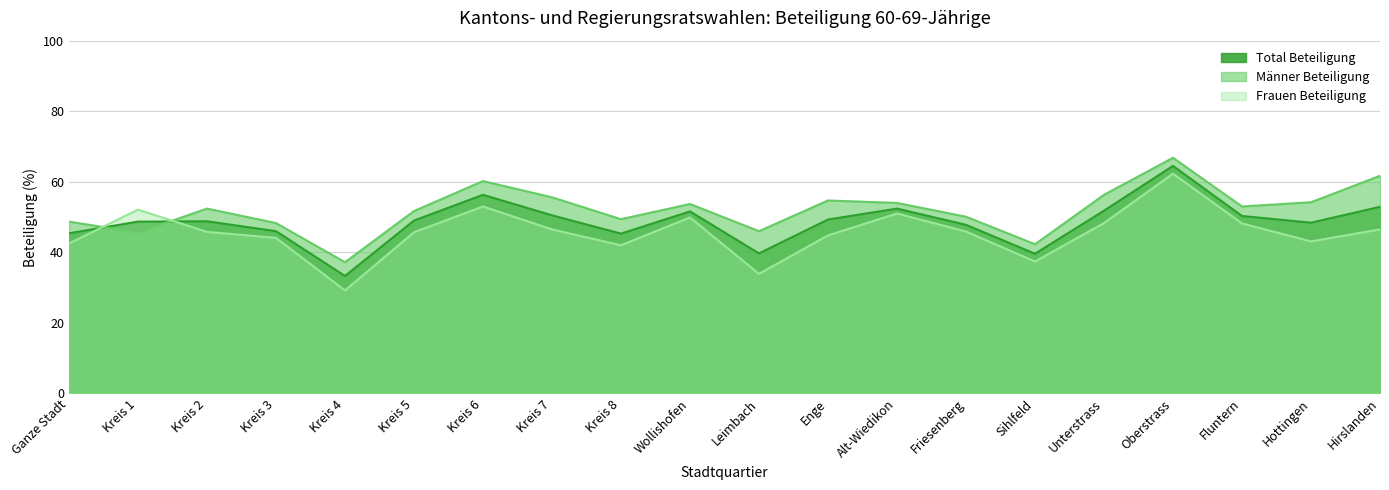

Reading right to left, transcribe all the data shown in this chart.

Total Beteiligung: Hirslanden=52.9	Hottingen=48.4	Fluntern=50.3	Oberstrass=64.5	Unterstrass=51.8	Sihlfeld=39.6	Friesenberg=47.8	Alt-Wiedikon=52.4	Enge=49.3	Leimbach=39.7	Wollishofen=51.6	Kreis 8=45.3	Kreis 7=50.5	Kreis 6=56.3	Kreis 5=49.0	Kreis 4=33.3	Kreis 3=46.0	Kreis 2=48.8	Kreis 1=48.7	Ganze Stadt=45.4
Männer Beteiligung: Hirslanden=61.7	Hottingen=54.2	Fluntern=53.0	Oberstrass=66.8	Unterstrass=56.3	Sihlfeld=42.3	Friesenberg=50.1	Alt-Wiedikon=54.0	Enge=54.7	Leimbach=46.0	Wollishofen=53.7	Kreis 8=49.4	Kreis 7=55.6	Kreis 6=60.2	Kreis 5=51.7	Kreis 4=37.2	Kreis 3=48.3	Kreis 2=52.4	Kreis 1=45.6	Ganze Stadt=48.7
Frauen Beteiligung: Hirslanden=46.5	Hottingen=43.1	Fluntern=48.2	Oberstrass=62.3	Unterstrass=48.3	Sihlfeld=37.4	Friesenberg=45.9	Alt-Wiedikon=51.0	Enge=44.8	Leimbach=33.9	Wollishofen=49.9	Kreis 8=42.0	Kreis 7=46.5	Kreis 6=53.0	Kreis 5=45.7	Kreis 4=29.2	Kreis 3=44.1	Kreis 2=45.8	Kreis 1=52.1	Ganze Stadt=42.5